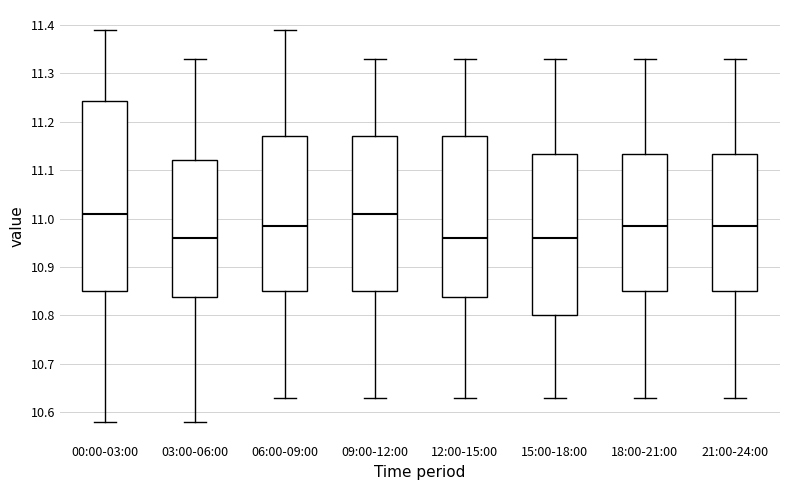

Reading left to right, read every box against the y-axis: the position of its median line, the range the box covers, and the ends of its whiskers. The values are not printed on the chart, so give them approximately, as read against the axis.

00:00-03:00: median 11.01, box 10.85 to 11.24, whiskers 10.58 to 11.39
03:00-06:00: median 10.96, box 10.84 to 11.12, whiskers 10.58 to 11.33
06:00-09:00: median 10.99, box 10.85 to 11.17, whiskers 10.63 to 11.39
09:00-12:00: median 11.01, box 10.85 to 11.17, whiskers 10.63 to 11.33
12:00-15:00: median 10.96, box 10.84 to 11.17, whiskers 10.63 to 11.33
15:00-18:00: median 10.96, box 10.80 to 11.13, whiskers 10.63 to 11.33
18:00-21:00: median 10.99, box 10.85 to 11.13, whiskers 10.63 to 11.33
21:00-24:00: median 10.99, box 10.85 to 11.13, whiskers 10.63 to 11.33